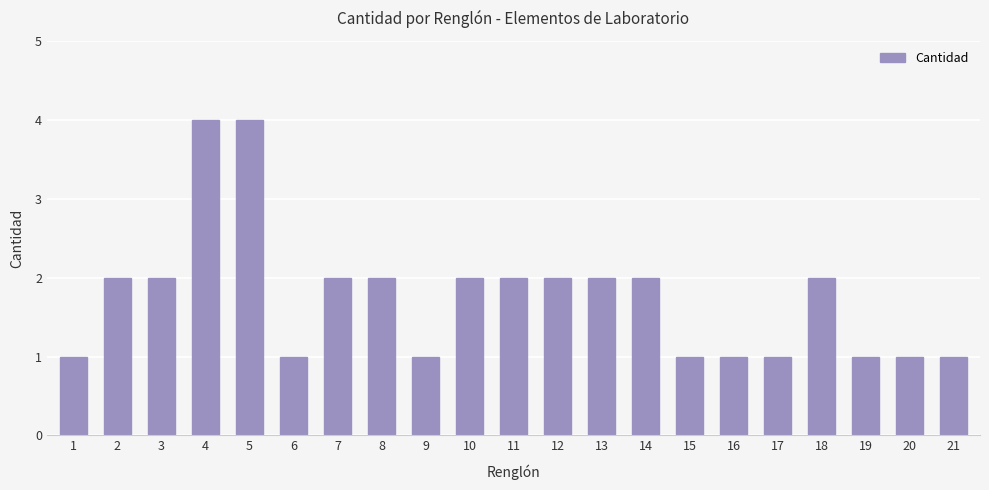

How many series are shown in this chart?

1